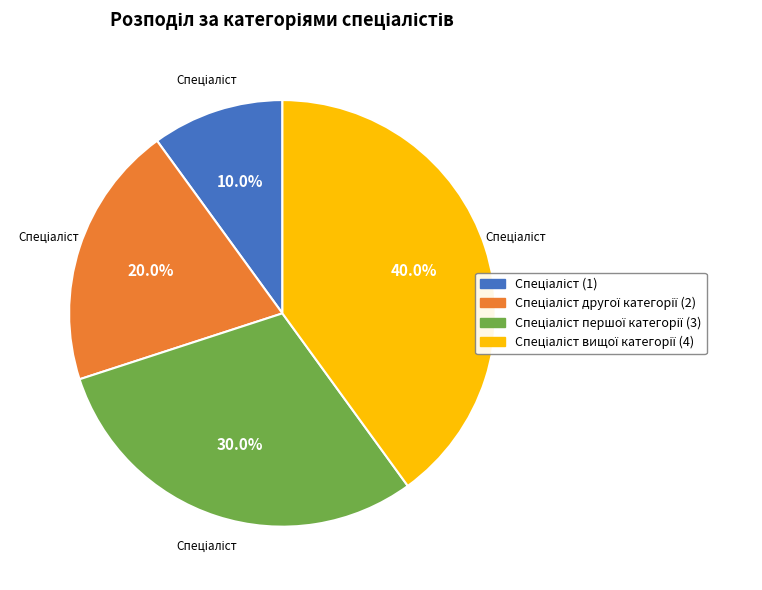

Is there a majority slice in this chart?

No